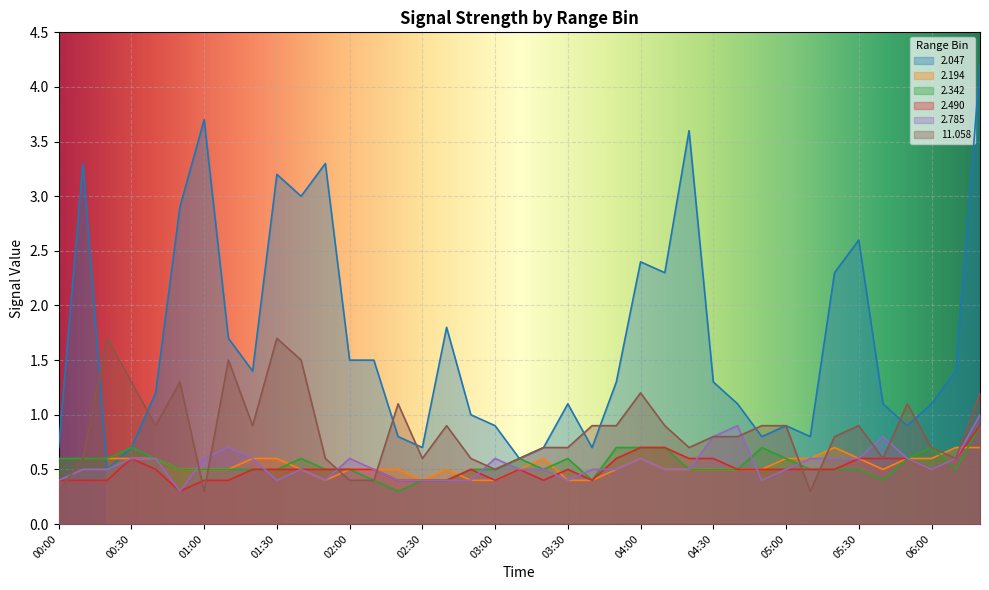

What is the sum of the 2.342 values at 00:30 and 01:00?

1.2